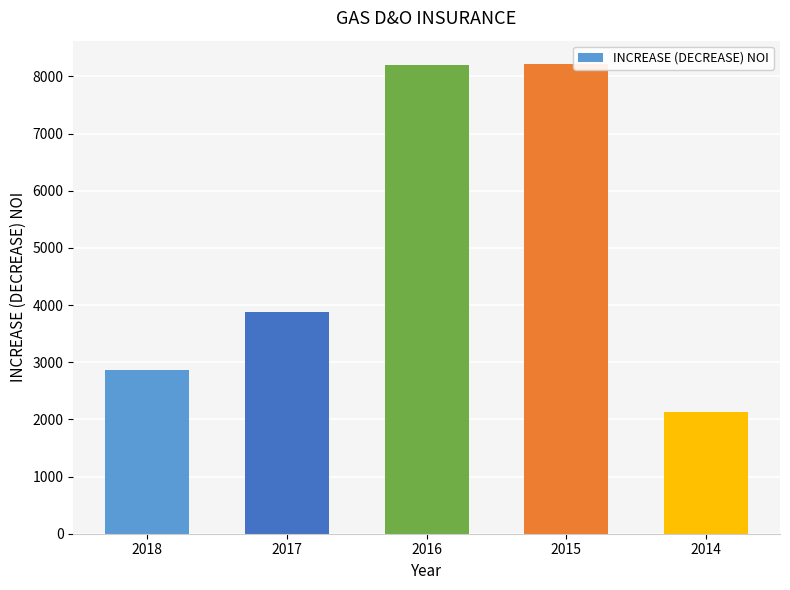

Which has a higher value, 2018 or 2014?

2018